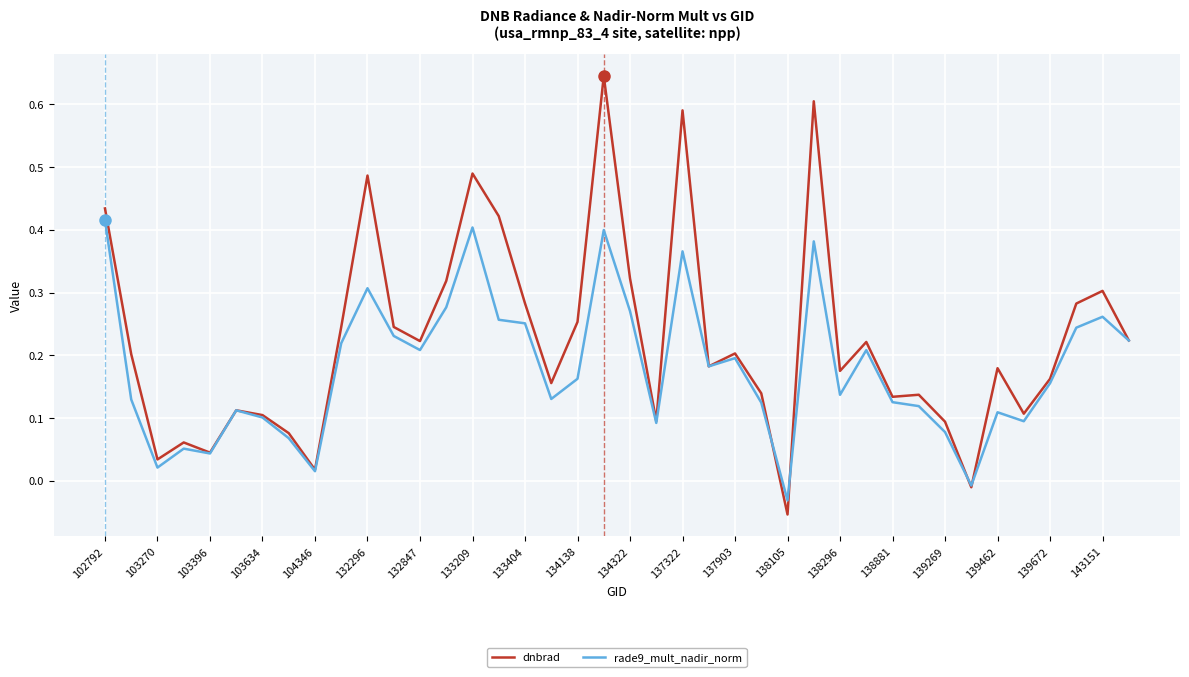

Which series has the widest spread of values?

dnbrad